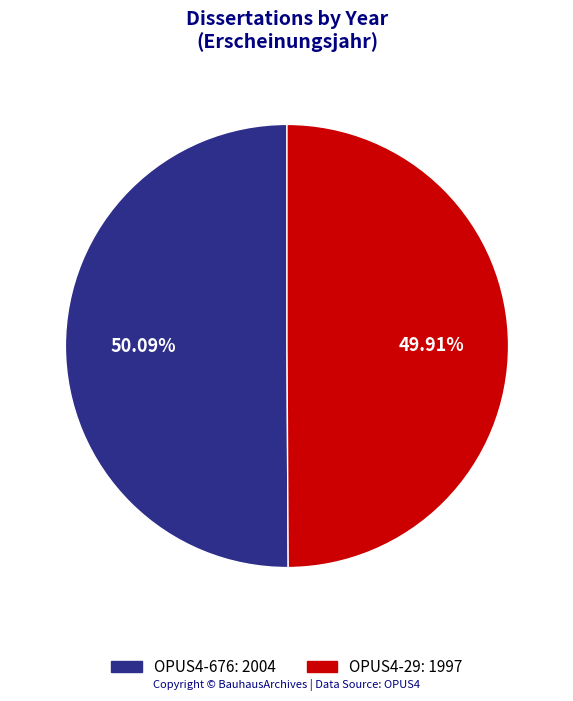

How much of the chart is everything except OPUS4-676?

49.9%